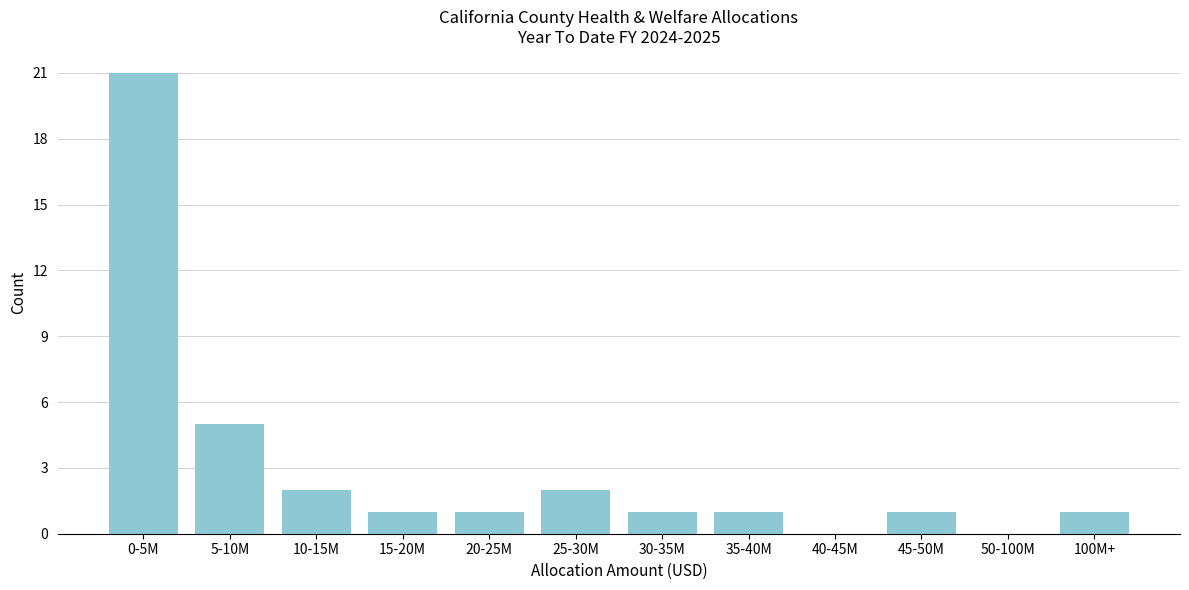

Reading right to left, extract all data points from this chart.

100M+=1	50-100M=0	45-50M=1	40-45M=0	35-40M=1	30-35M=1	25-30M=2	20-25M=1	15-20M=1	10-15M=2	5-10M=5	0-5M=21